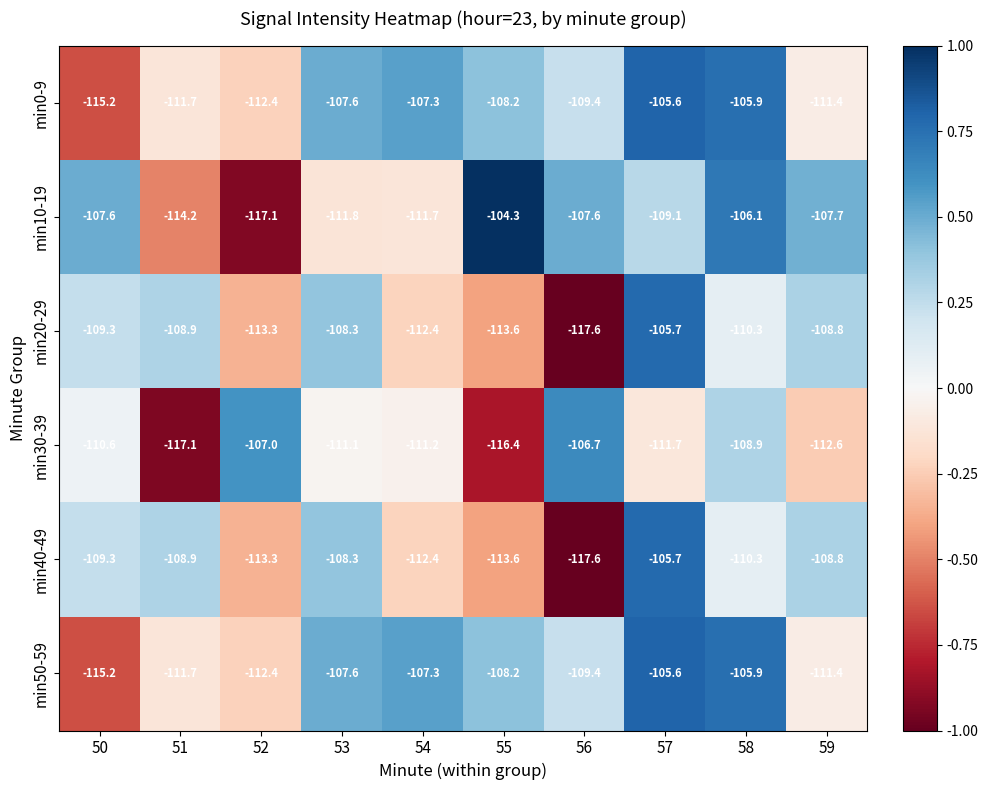

What is the sum of all min30-39 values?

-1113.3